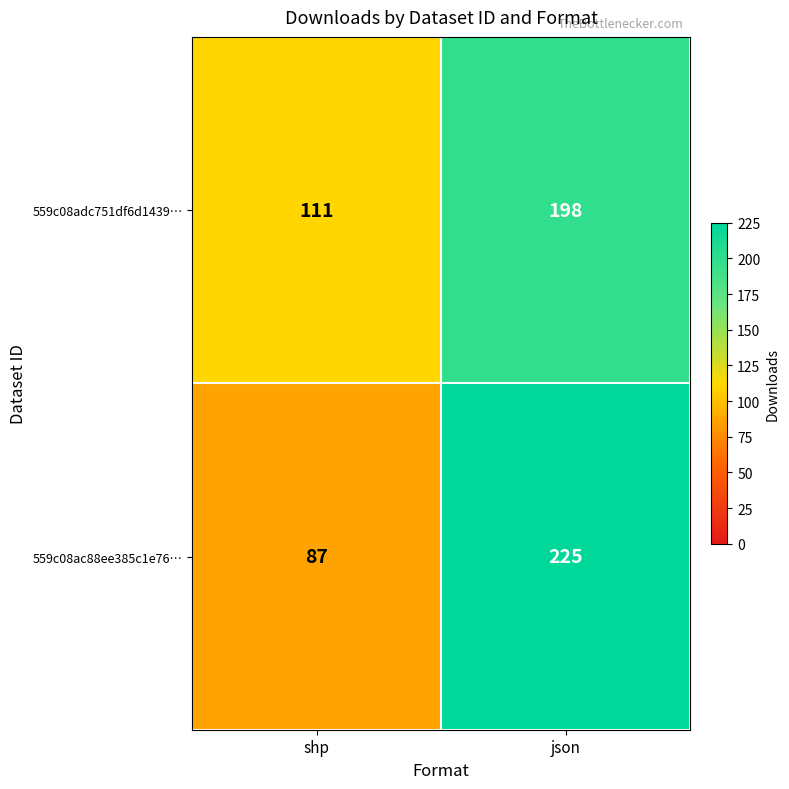

True or false: 559c08ac88ee385c1e76… has a value of 146 at shp.

False